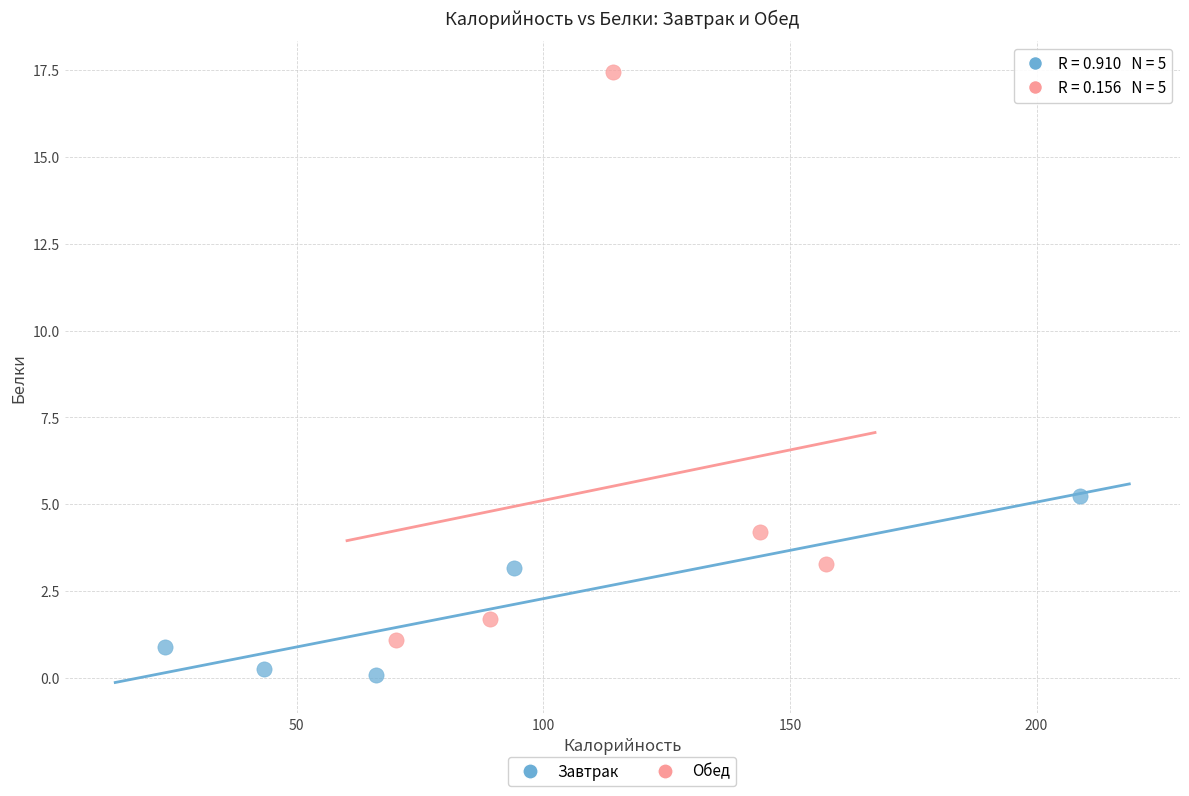

Which series has the widest spread of Y values?

Обед